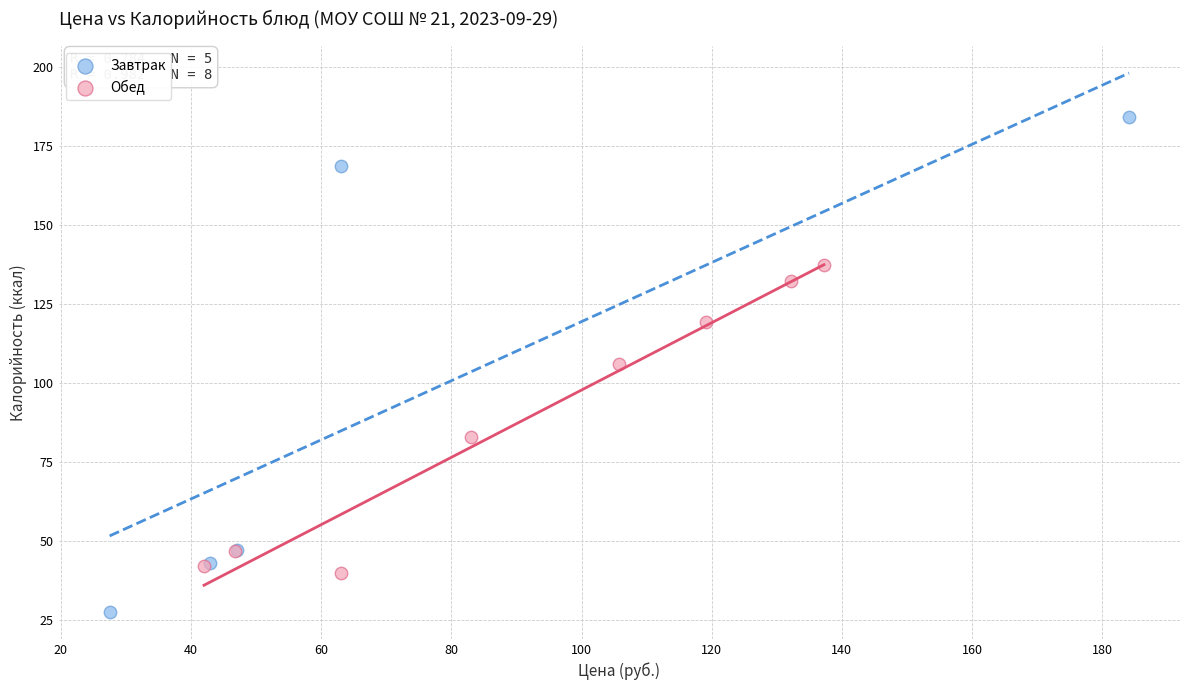

Which series contains the lowest Y value?

Завтрак